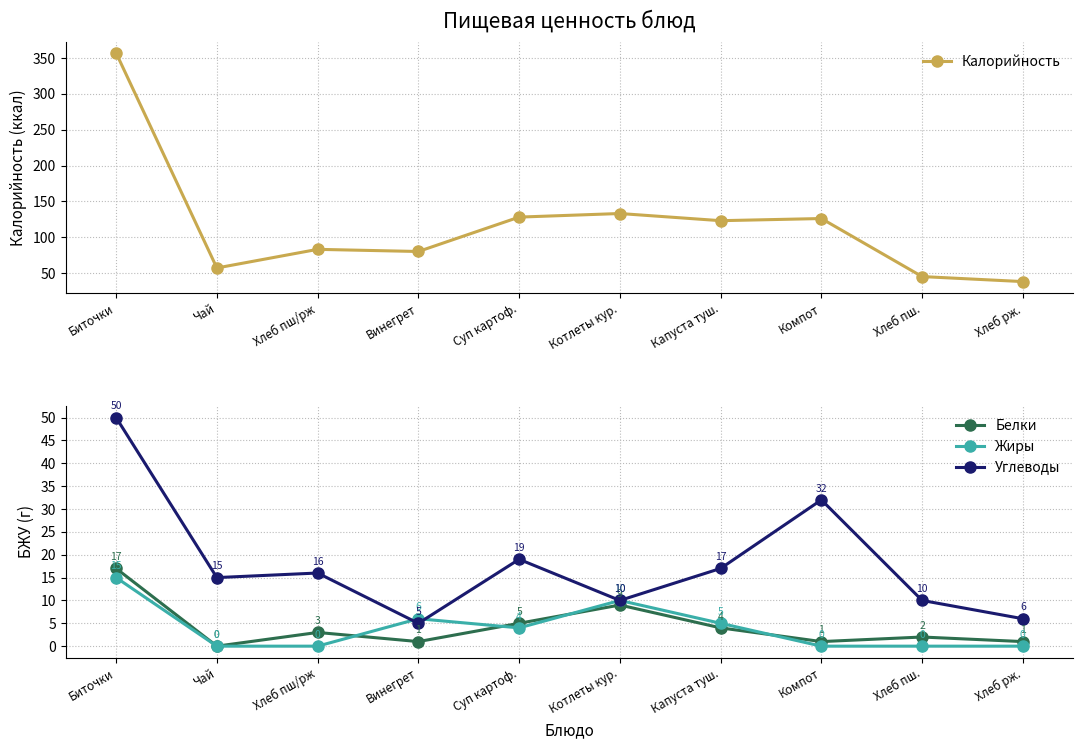

Reading left to right, what are all the values shown in this chart?

Калорийность: Биточки=357	Чай=57	Хлеб пш/рж=83	Винегрет=80	Суп картоф.=128	Котлеты кур.=133	Капуста туш.=123	Компот=126	Хлеб пш.=45	Хлеб рж.=38
Белки: Биточки=17	Чай=0	Хлеб пш/рж=3	Винегрет=1	Суп картоф.=5	Котлеты кур.=9	Капуста туш.=4	Компот=1	Хлеб пш.=2	Хлеб рж.=1
Жиры: Биточки=15	Чай=0	Хлеб пш/рж=0	Винегрет=6	Суп картоф.=4	Котлеты кур.=10	Капуста туш.=5	Компот=0	Хлеб пш.=0	Хлеб рж.=0
Углеводы: Биточки=50	Чай=15	Хлеб пш/рж=16	Винегрет=5	Суп картоф.=19	Котлеты кур.=10	Капуста туш.=17	Компот=32	Хлеб пш.=10	Хлеб рж.=6